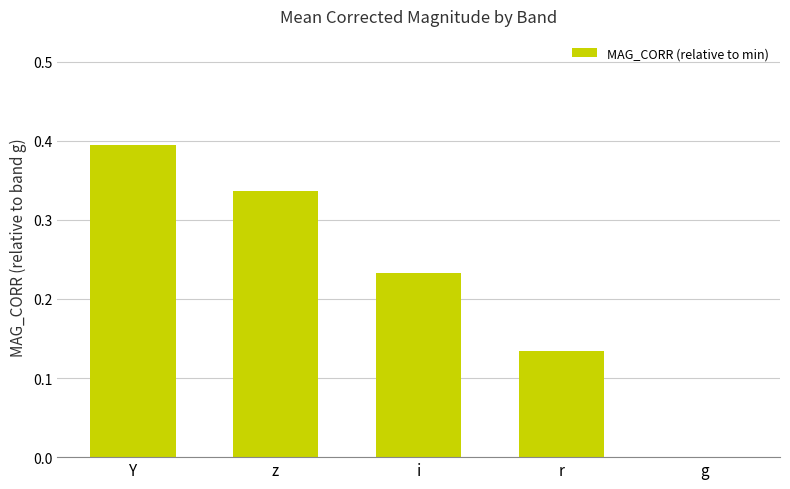

What is the sum of the values at Y and r?

0.5